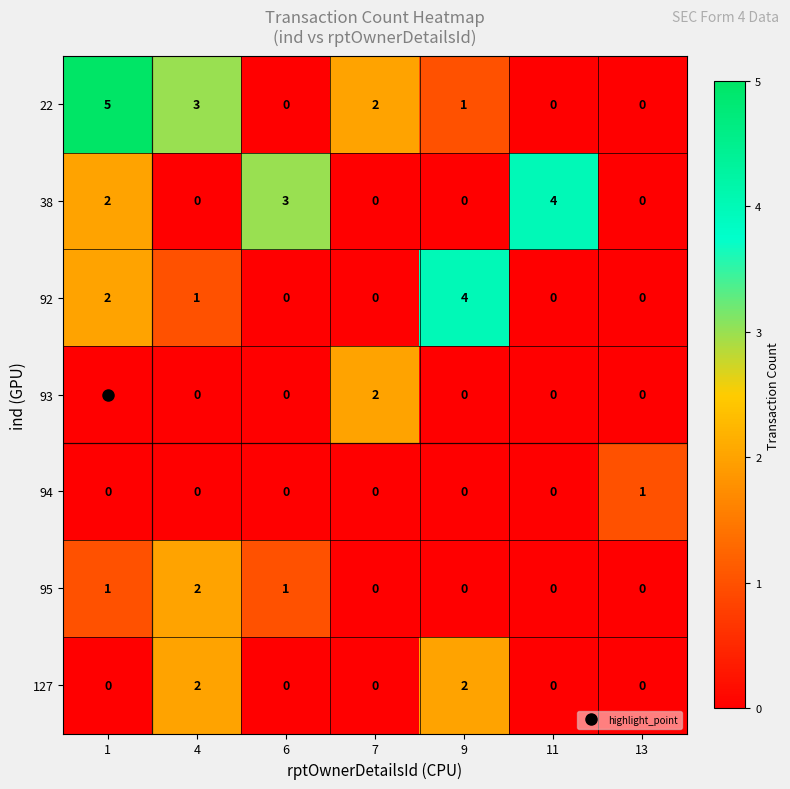

At which label is 22 closest to 2?

7